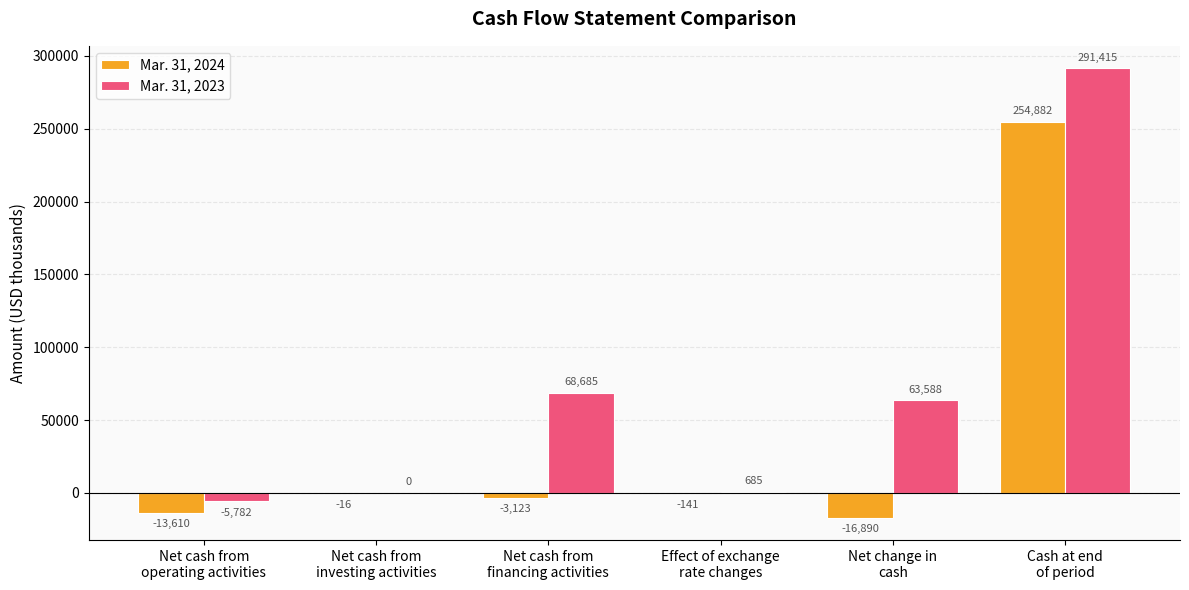

What is the maximum value shown in the chart?

291415